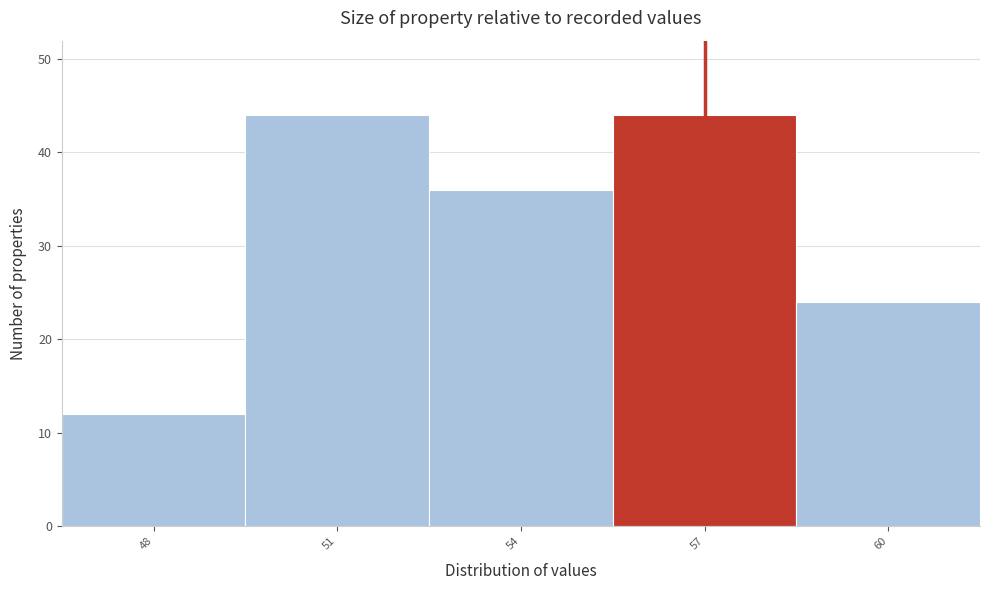

Reading left to right, extract all data points from this chart.

48=12	51=44	54=36	57=44	60=24